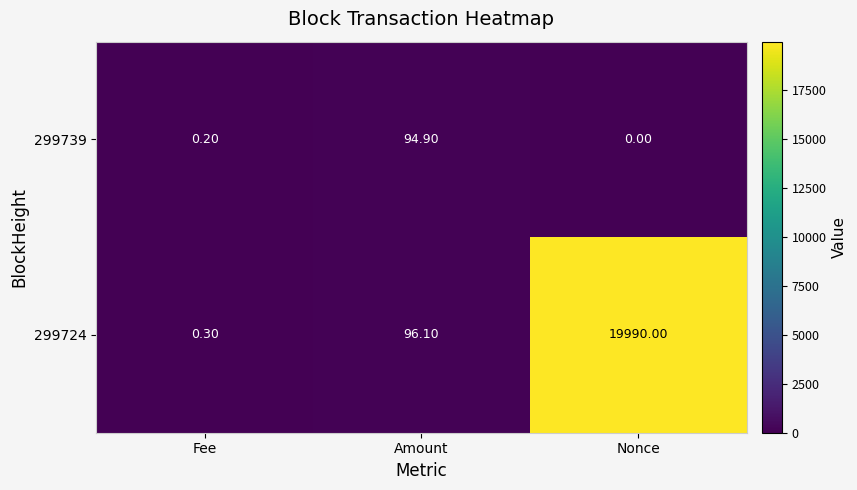

List the series in order of their peak value, lowest first.

299739, 299724